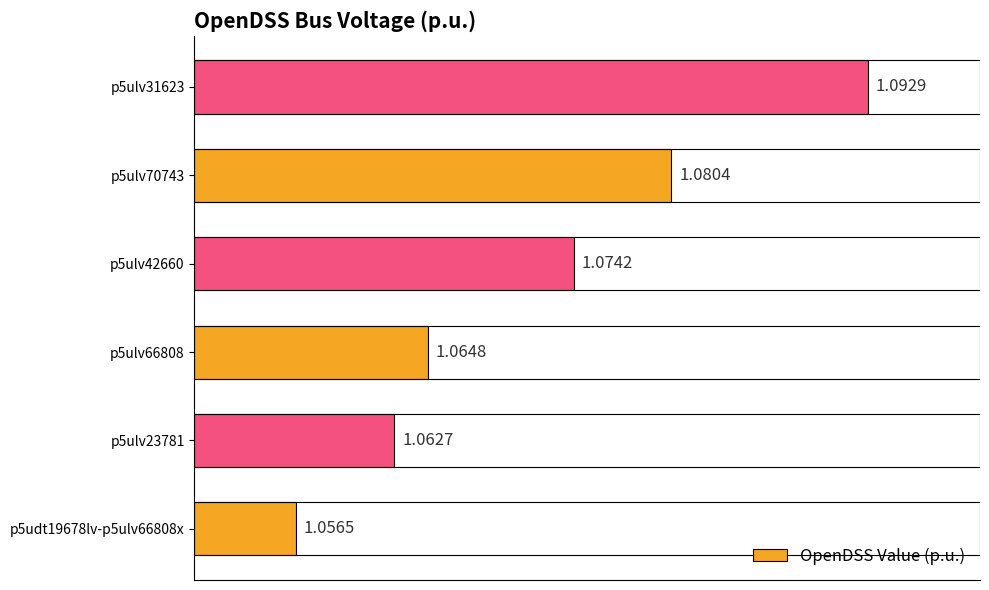

Between p5ulv66808 and p5udt19678lv-p5ulv66808x, which is larger?

p5ulv66808